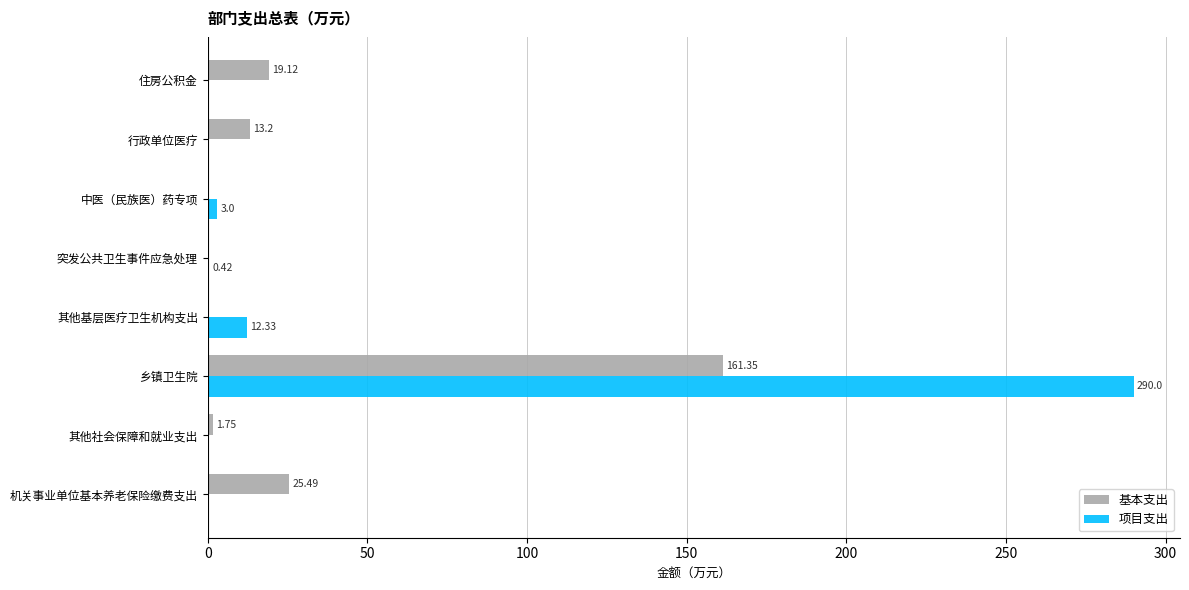

What is the sum of all 项目支出 values?

305.8